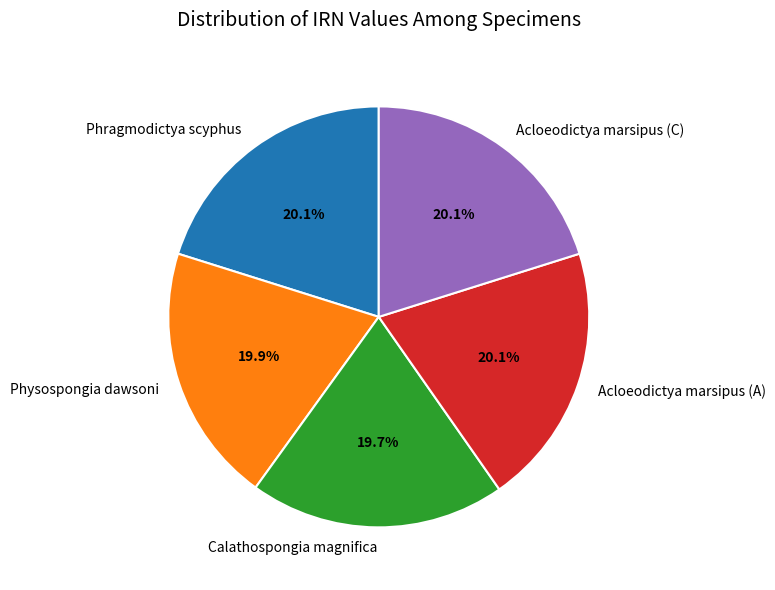

To the nearest percent, what portion does Acloeodictya marsipus (A) represent?

20%